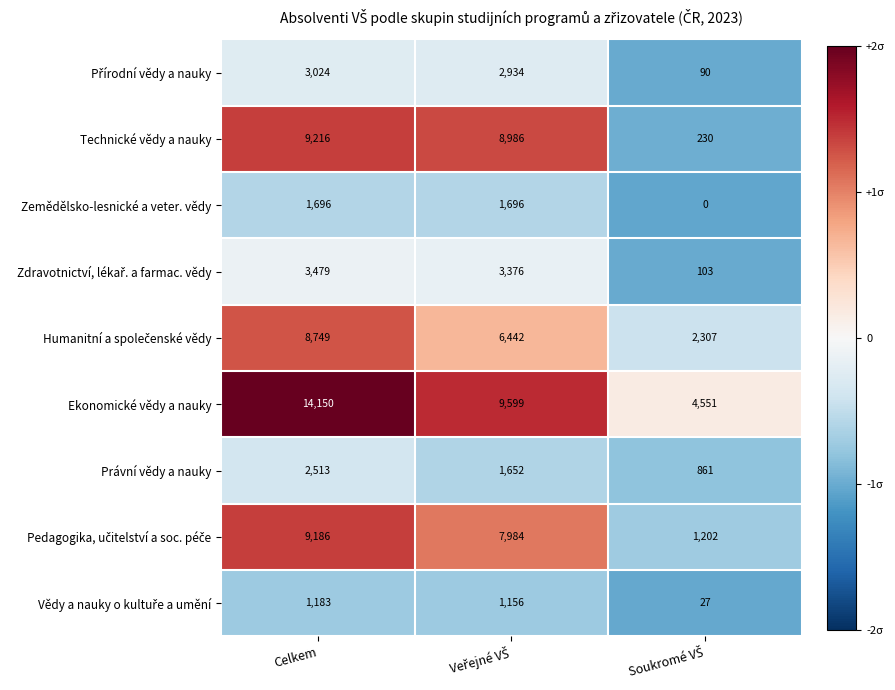

At which category is the sum across all series the highest?

Celkem